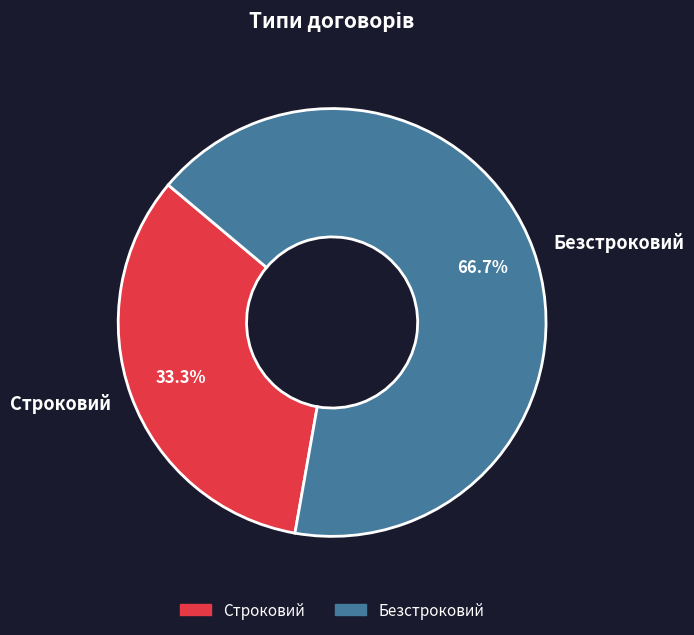

What is the smallest slice in the pie chart?

Строковий